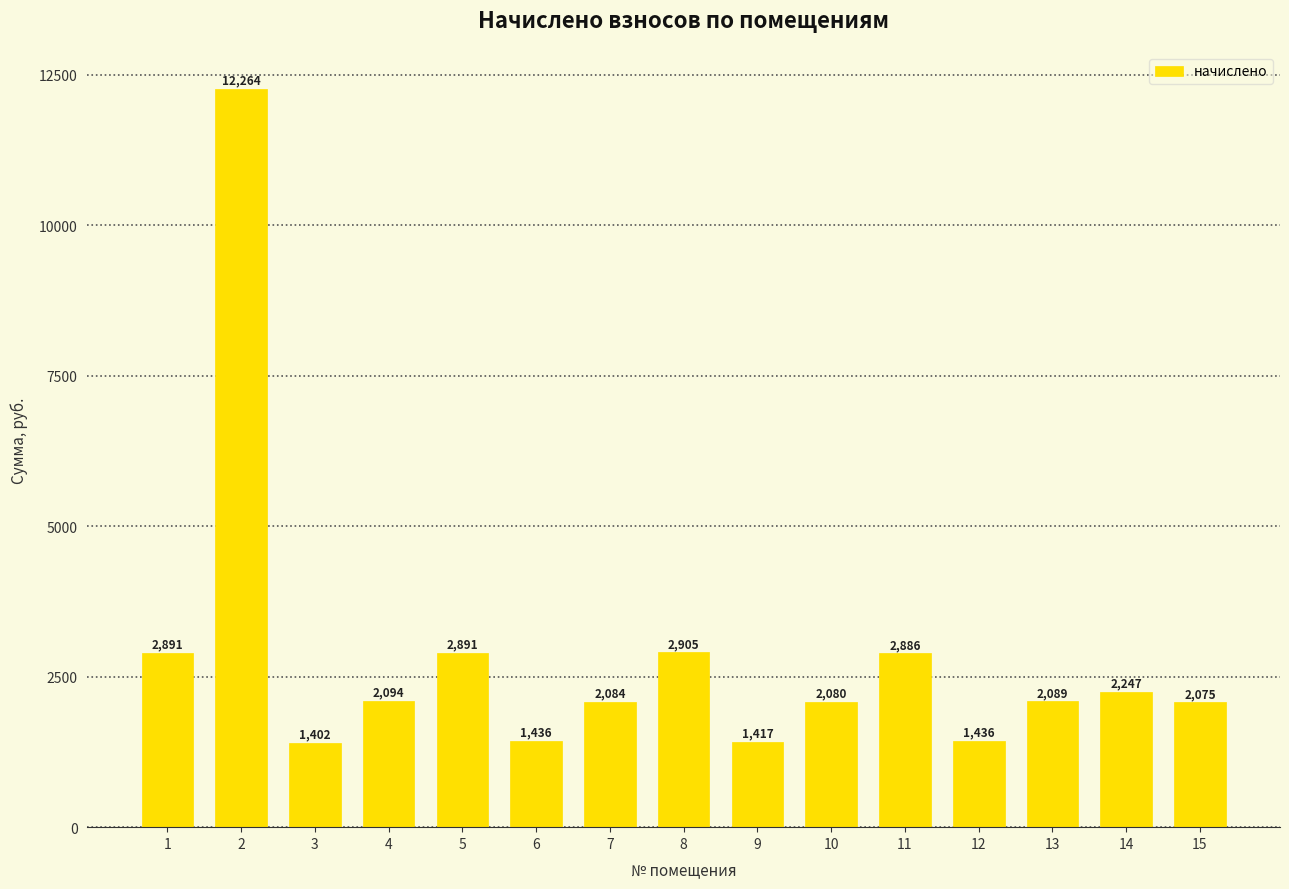

At which label does the data first exceed 2089?

1